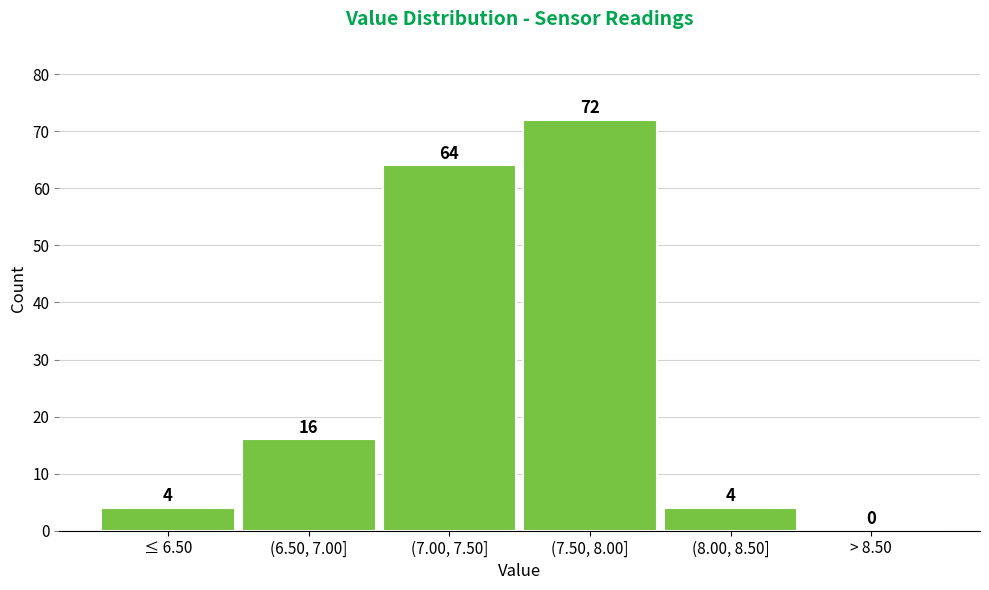

Reading left to right, extract all data points from this chart.

≤ 6.50=4	(6.50, 7.00]=16	(7.00, 7.50]=64	(7.50, 8.00]=72	(8.00, 8.50]=4	> 8.50=0